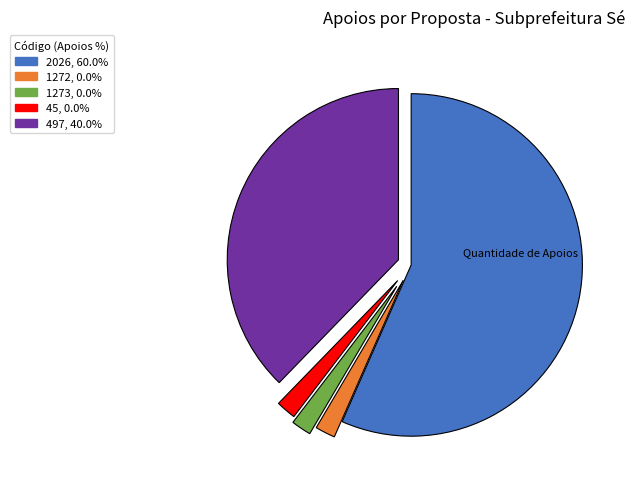

The 1272 slice represents 14% of the pie. True or false?

False